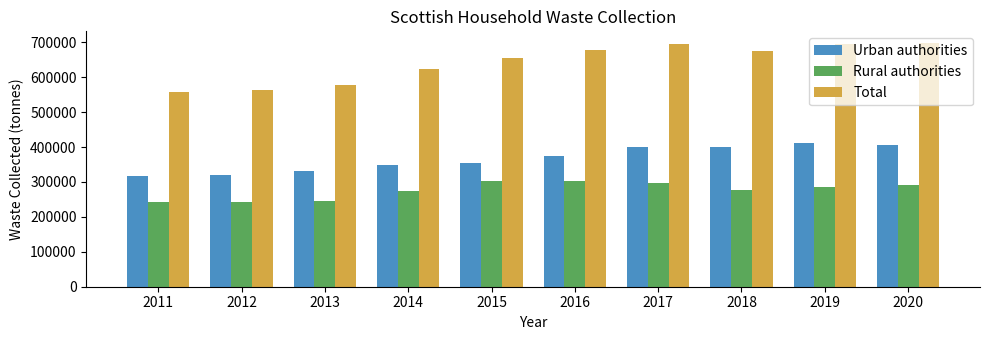

What is the highest value of the Urban authorities series?

410790.0